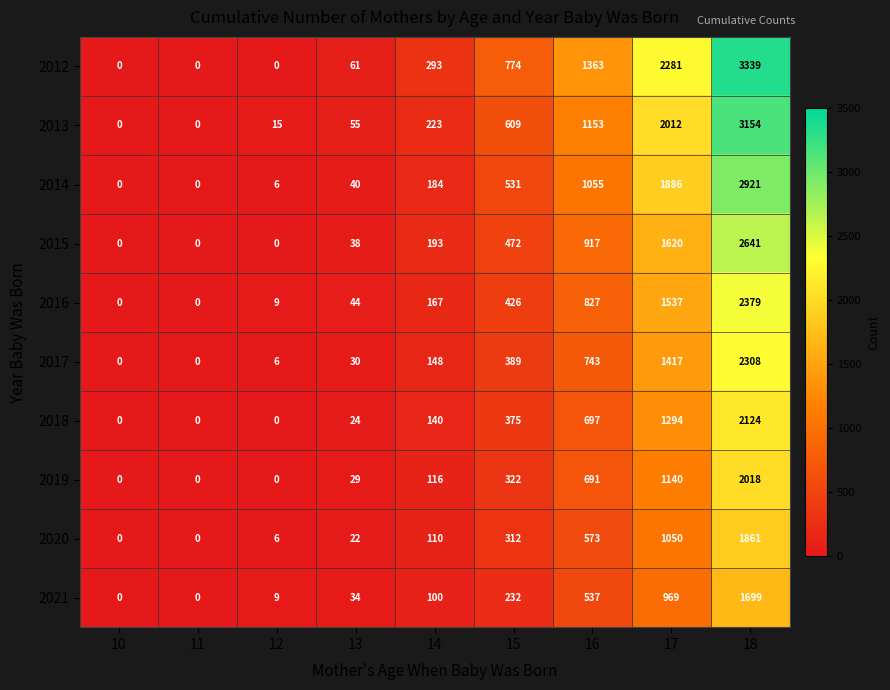

How many series are shown in this chart?

10